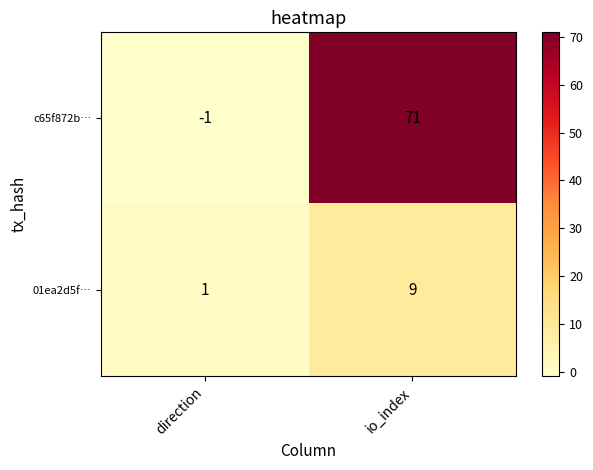

Reading left to right, transcribe all the data shown in this chart.

c65f872b…: -1	71
01ea2d5f…: 1	9